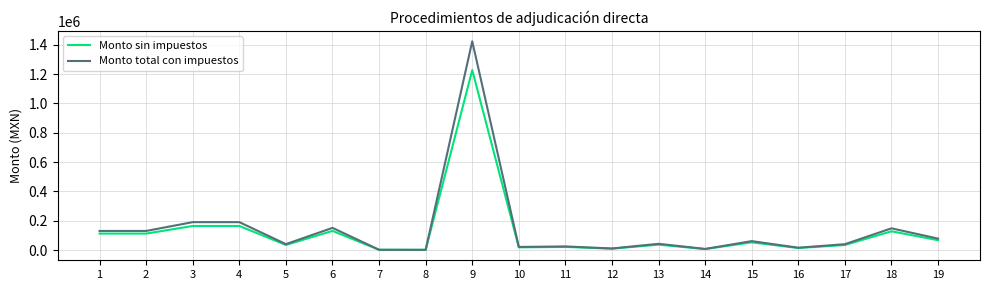

At how many categories does at least one series exceed 799754?

1